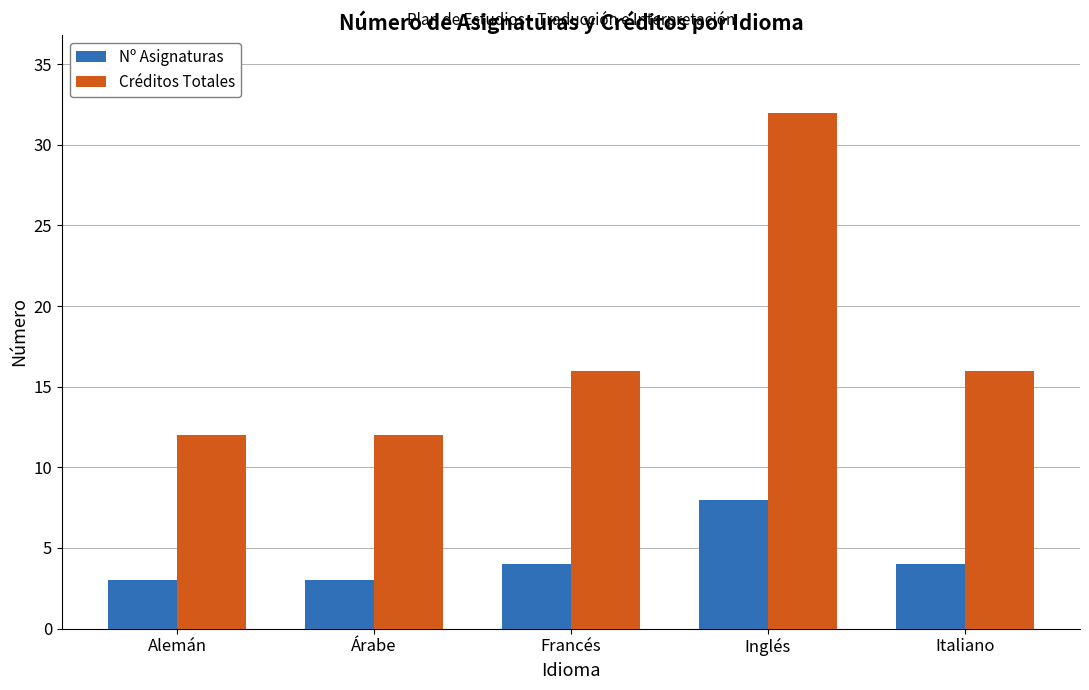

How many distinct data groups are displayed?

2